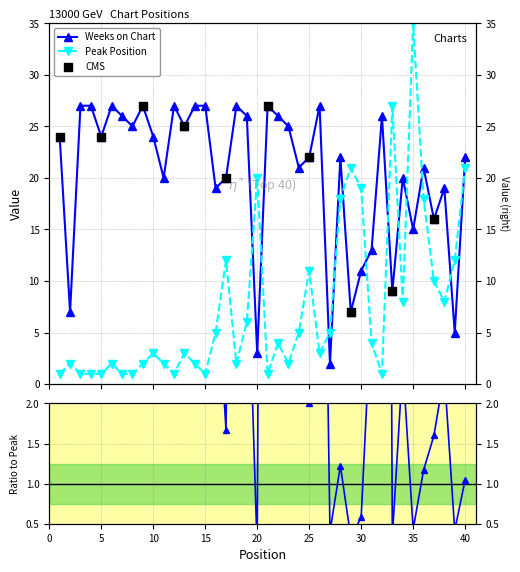

Which series has the largest Y range (max minus min)?

Peak Position